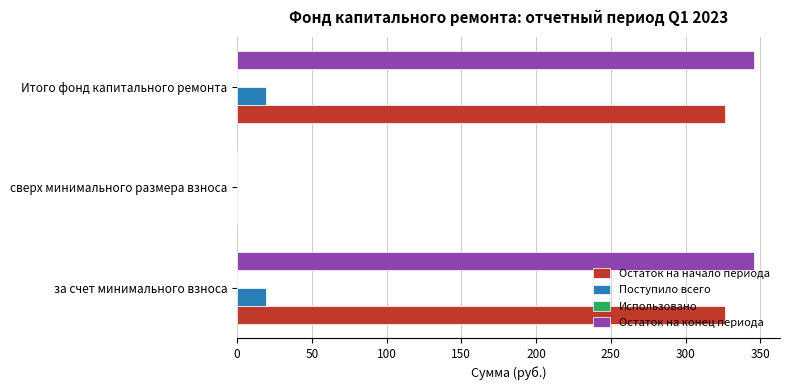

What is the sum of all Остаток на конец периода values?

691.7